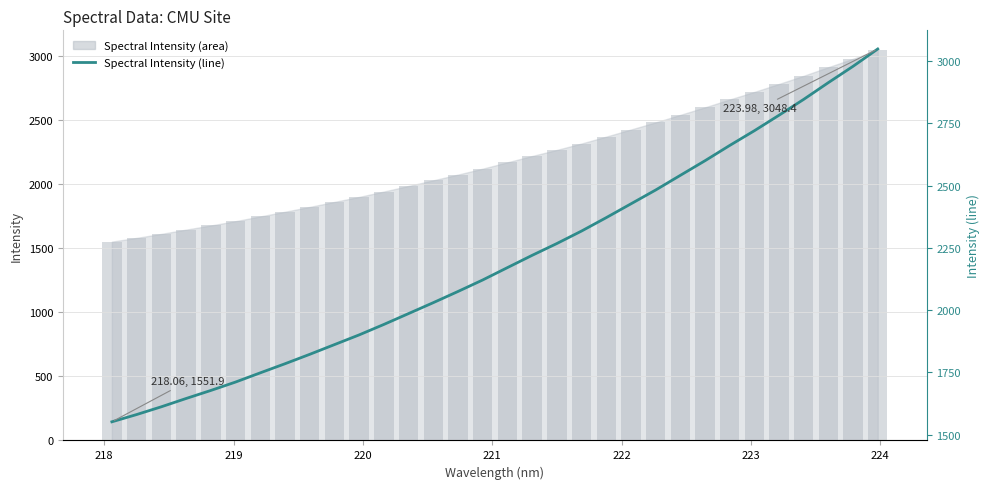

Does the chart contain any negative values?

No